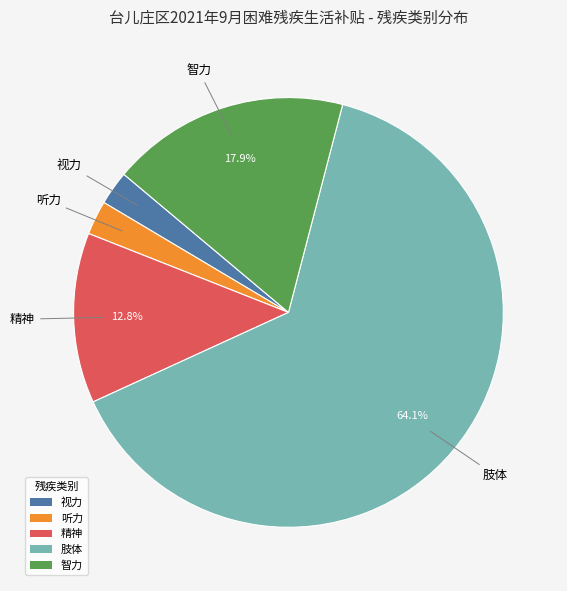

Is there a majority slice in this chart?

Yes